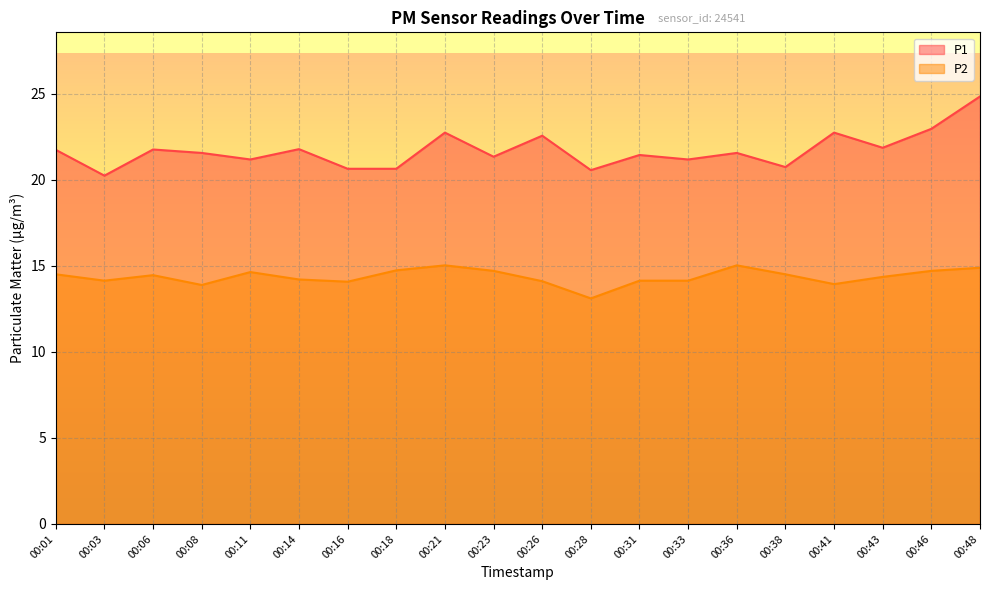

What is the sum of all P1 values?

433.9